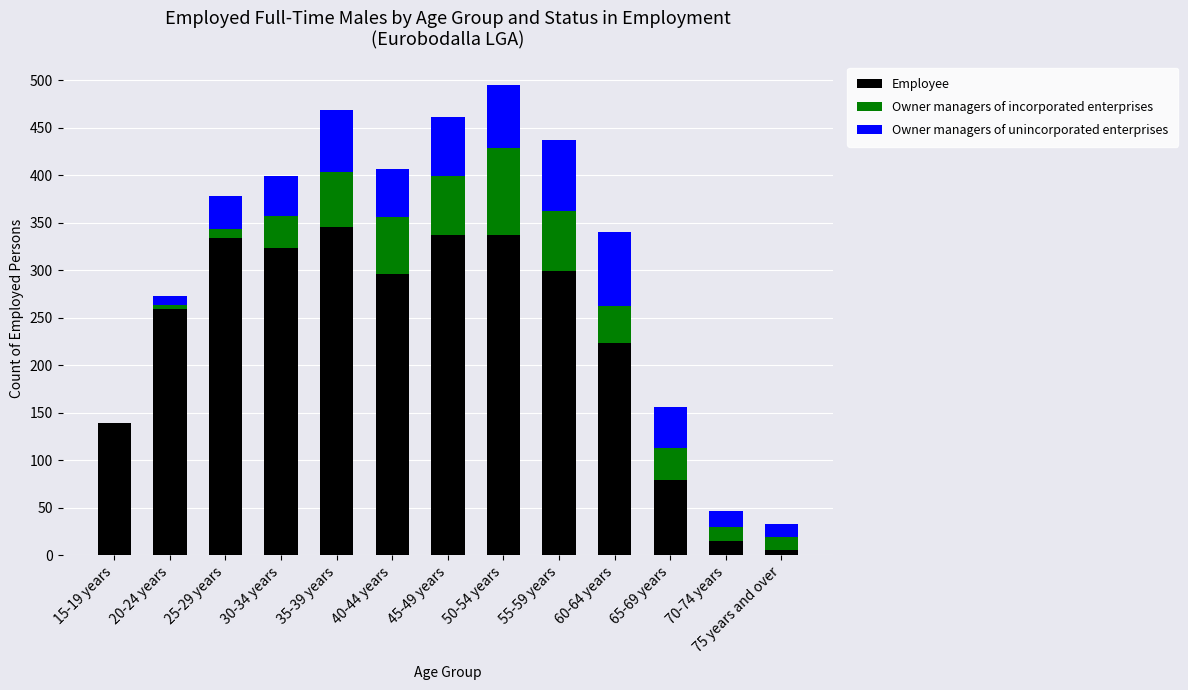

What is the highest value of the Employee series?

346